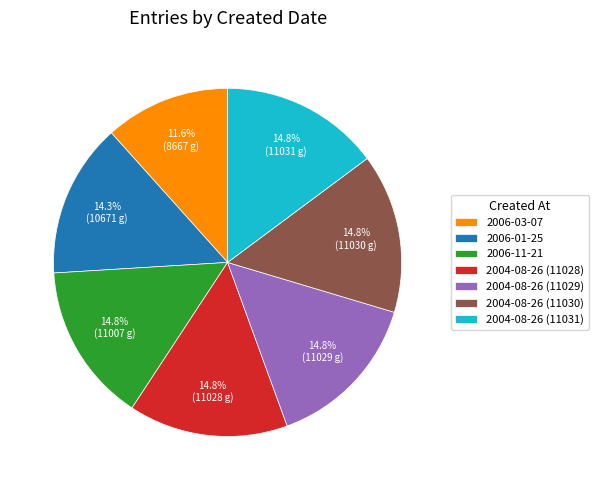

What percentage do 2006-01-25 and 2004-08-26 (11029) together represent?

29.1%